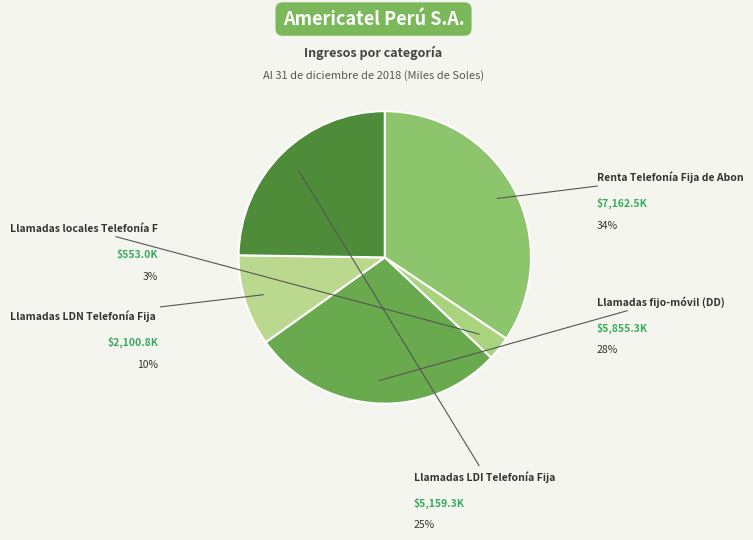

How many segments does this pie chart have?

5